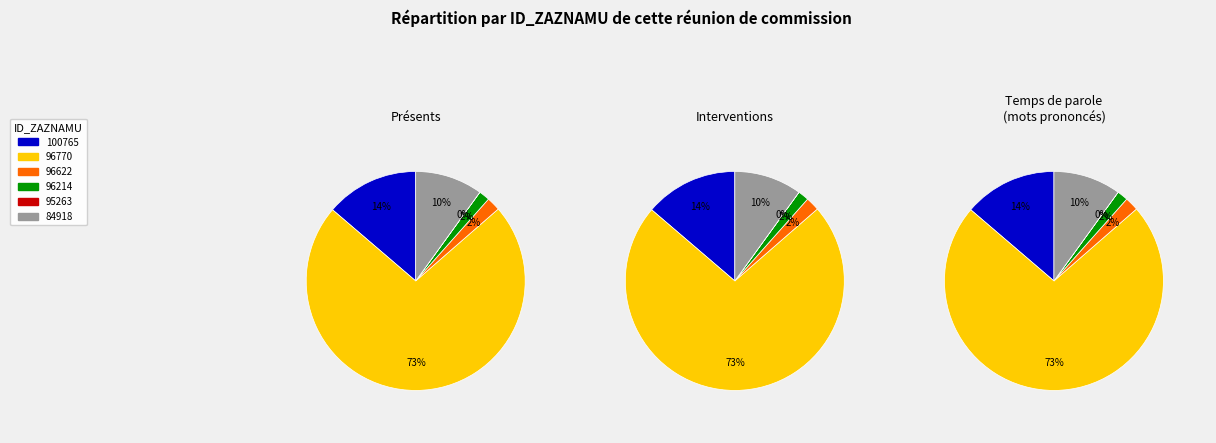

To the nearest percent, what is the average slice percentage?

17%